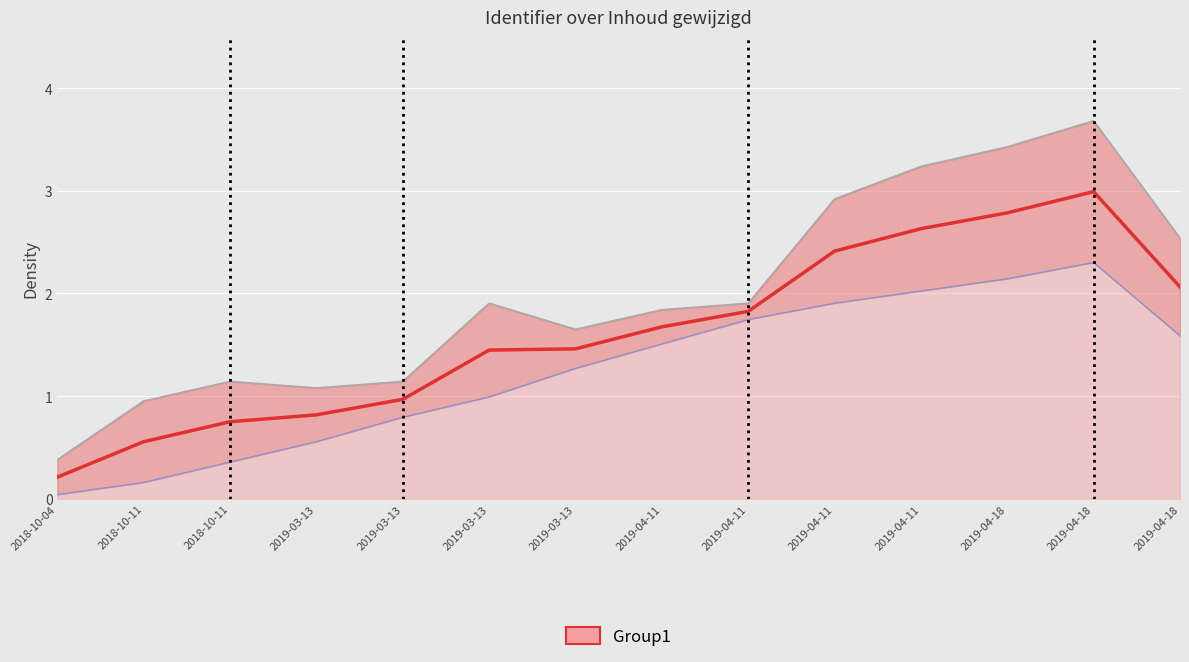

Rank the categories by value from lowest to highest.

2018-10-04, 2018-10-11, 2018-10-11, 2019-03-13, 2019-03-13, 2019-03-13, 2019-03-13, 2019-04-11, 2019-04-11, 2019-04-18, 2019-04-11, 2019-04-11, 2019-04-18, 2019-04-18